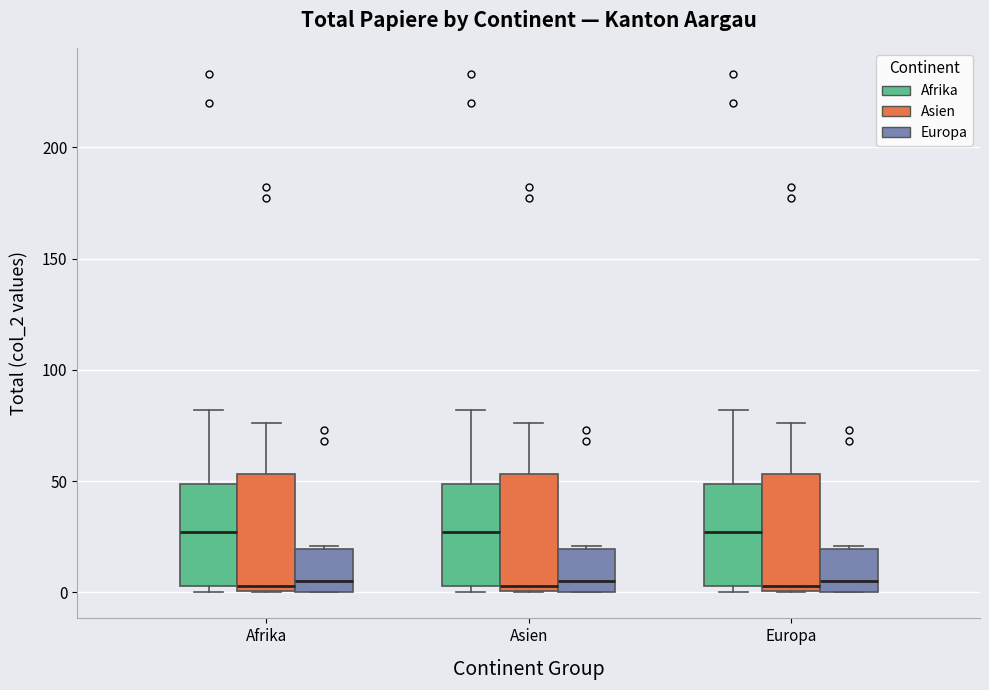

Reading left to right, transcribe this box plot: for each box, give where its median line is, the range the box spans, and where its two whiskers end, as read against the y-axis. The values are not printed on the chart, so give them approximately, as read against the axis.

Afrika (Afrika): median 25, box 5 to 50, whiskers 0 to 80
Afrika (Asien): median 5, box 0 to 55, whiskers 0 to 75
Afrika (Europa): median 5, box 0 to 20, whiskers 0 to 20
Asien (Afrika): median 25, box 5 to 50, whiskers 0 to 80
Asien (Asien): median 5, box 0 to 55, whiskers 0 to 75
Asien (Europa): median 5, box 0 to 20, whiskers 0 to 20
Europa (Afrika): median 25, box 5 to 50, whiskers 0 to 80
Europa (Asien): median 5, box 0 to 55, whiskers 0 to 75
Europa (Europa): median 5, box 0 to 20, whiskers 0 to 20